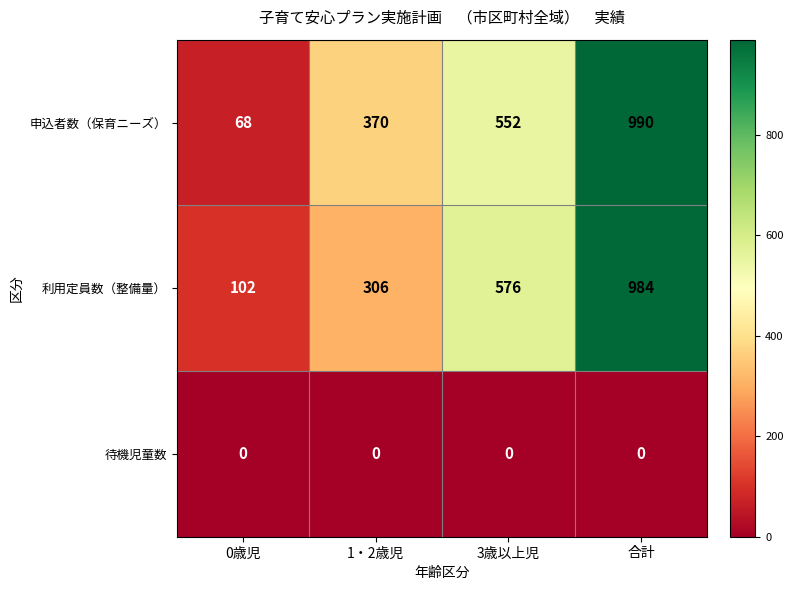

What is the total value across all series at 0歳児?

170